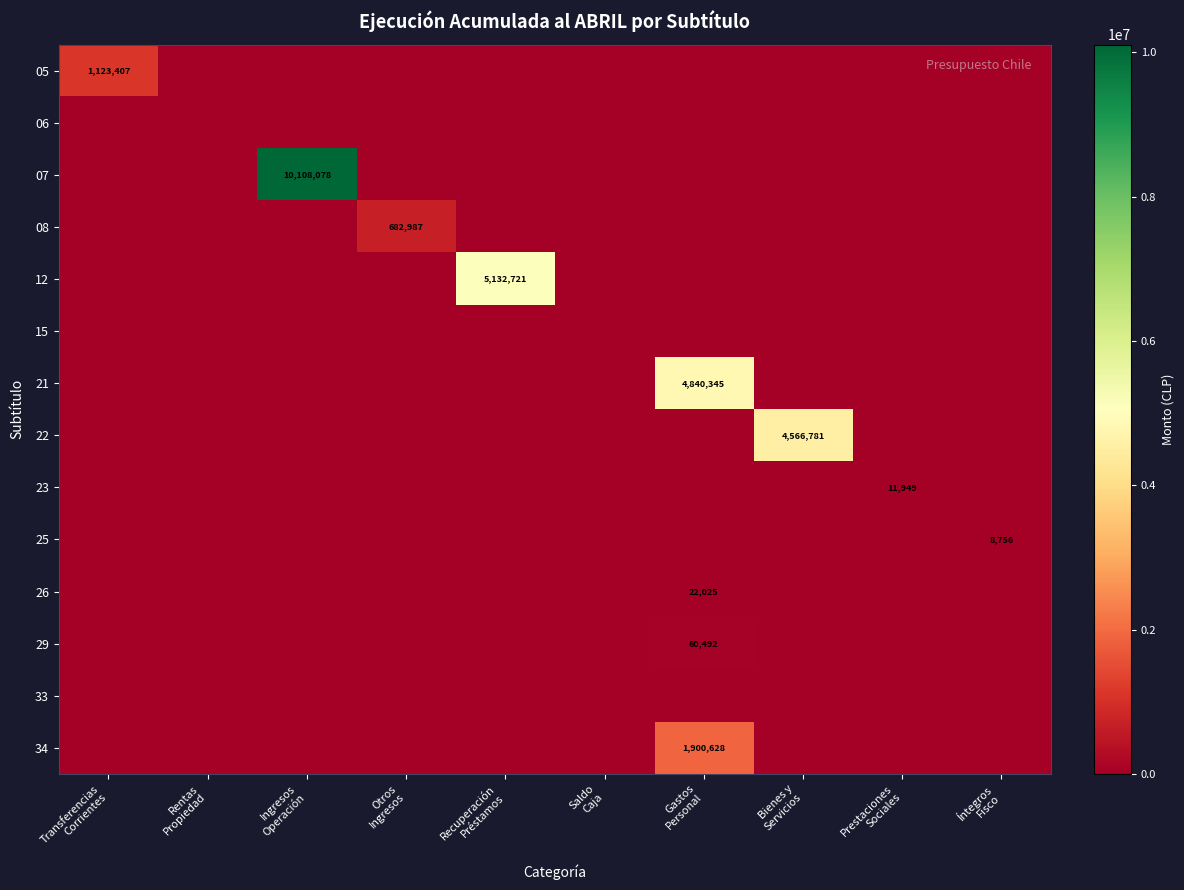

List the labels in order of 07 value, largest first.

Ingresos Operación, Transferencias Corrientes, Rentas Propiedad, Otros Ingresos, Recuperación Préstamos, Saldo Caja, Gastos Personal, Bienes y Servicios, Prestaciones Sociales, Íntegros Fisco